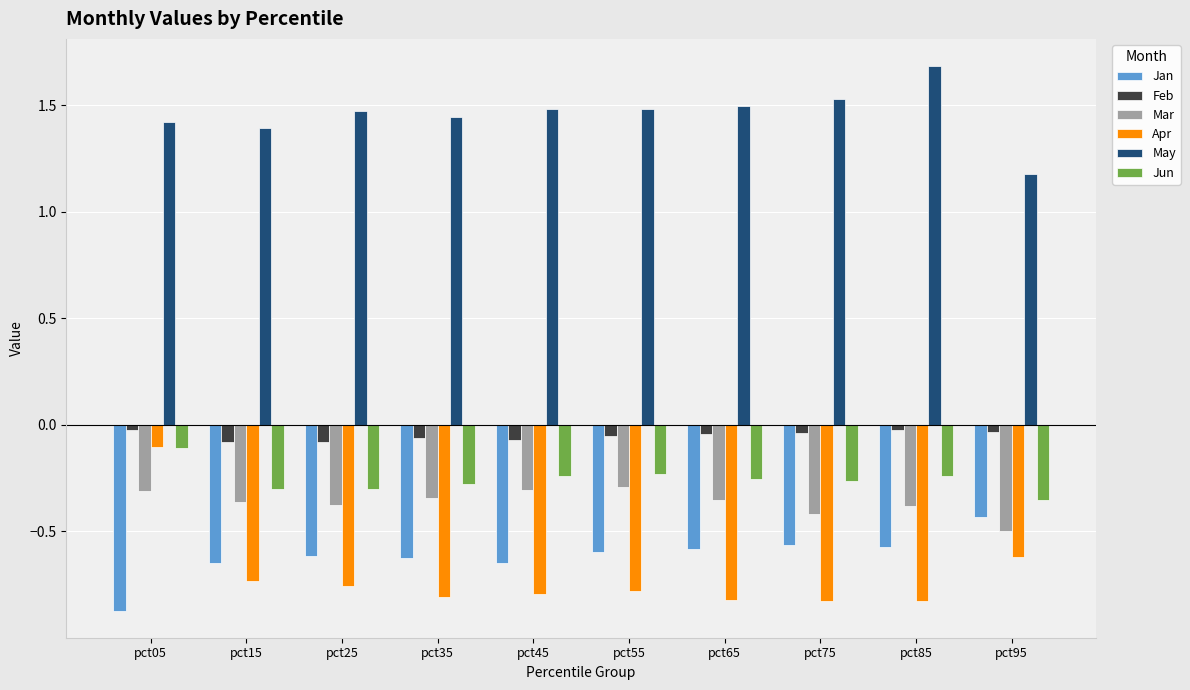

How many bars are there in each group?

6